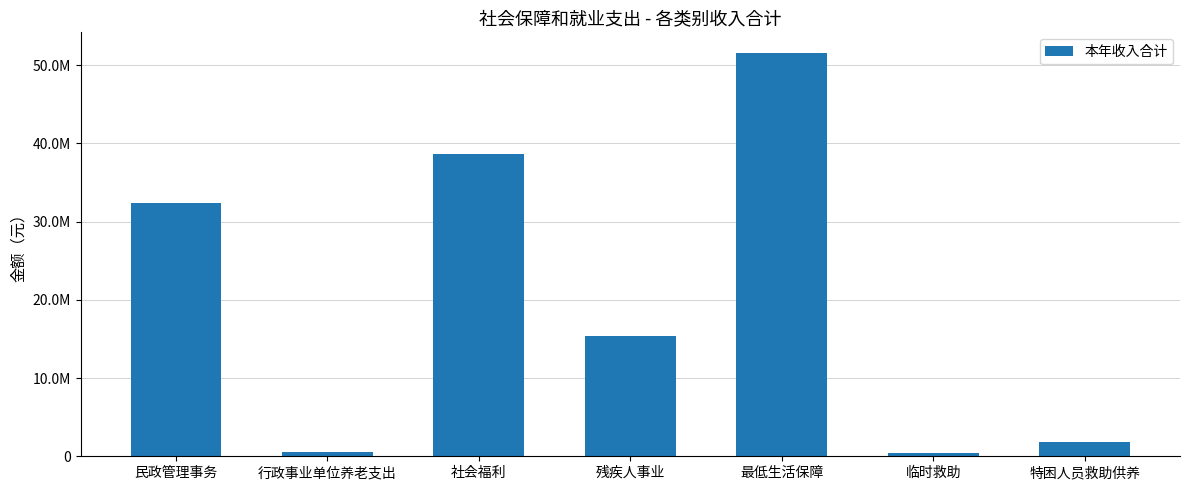

True or false: the data shows 38685533.0 at 社会福利.

True